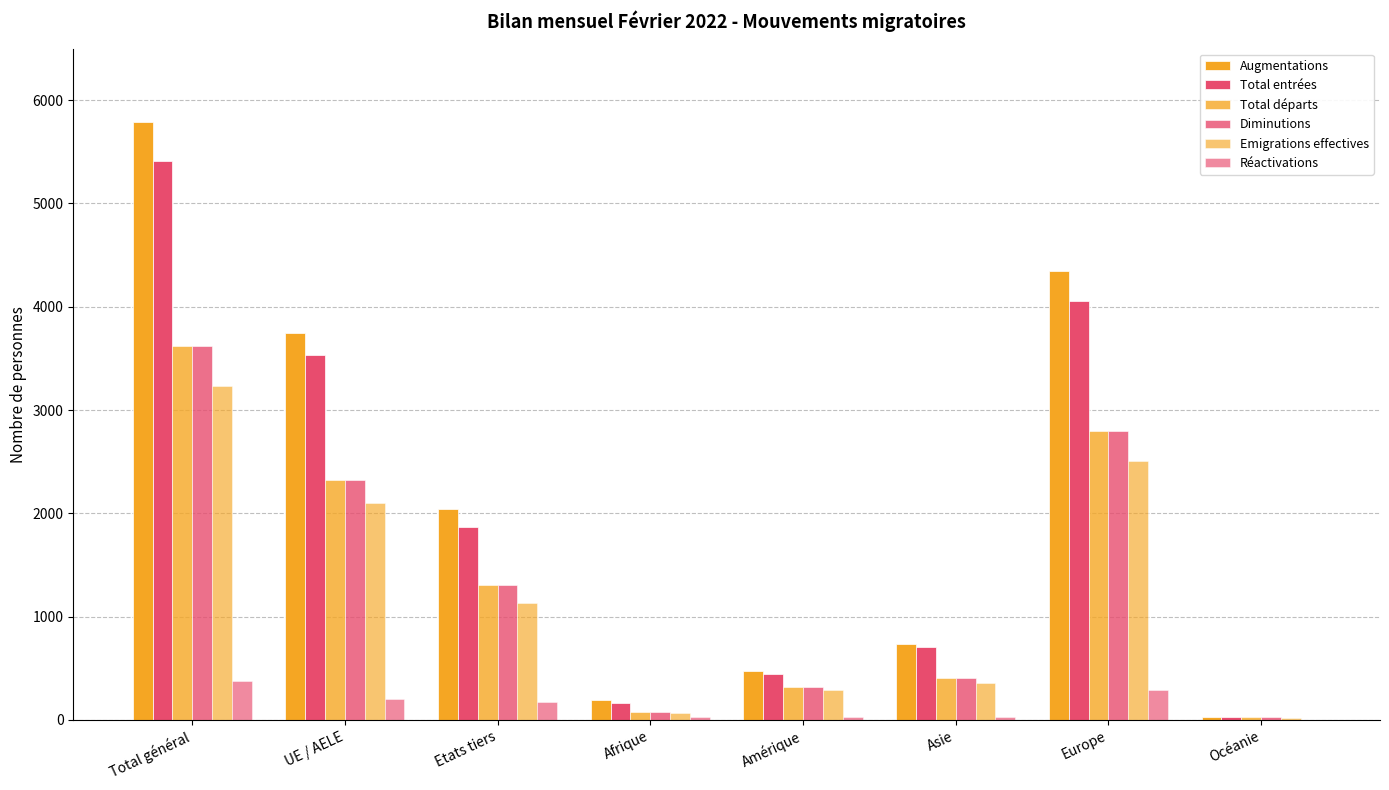

What is the label of the 8th bar from the left?

Océanie